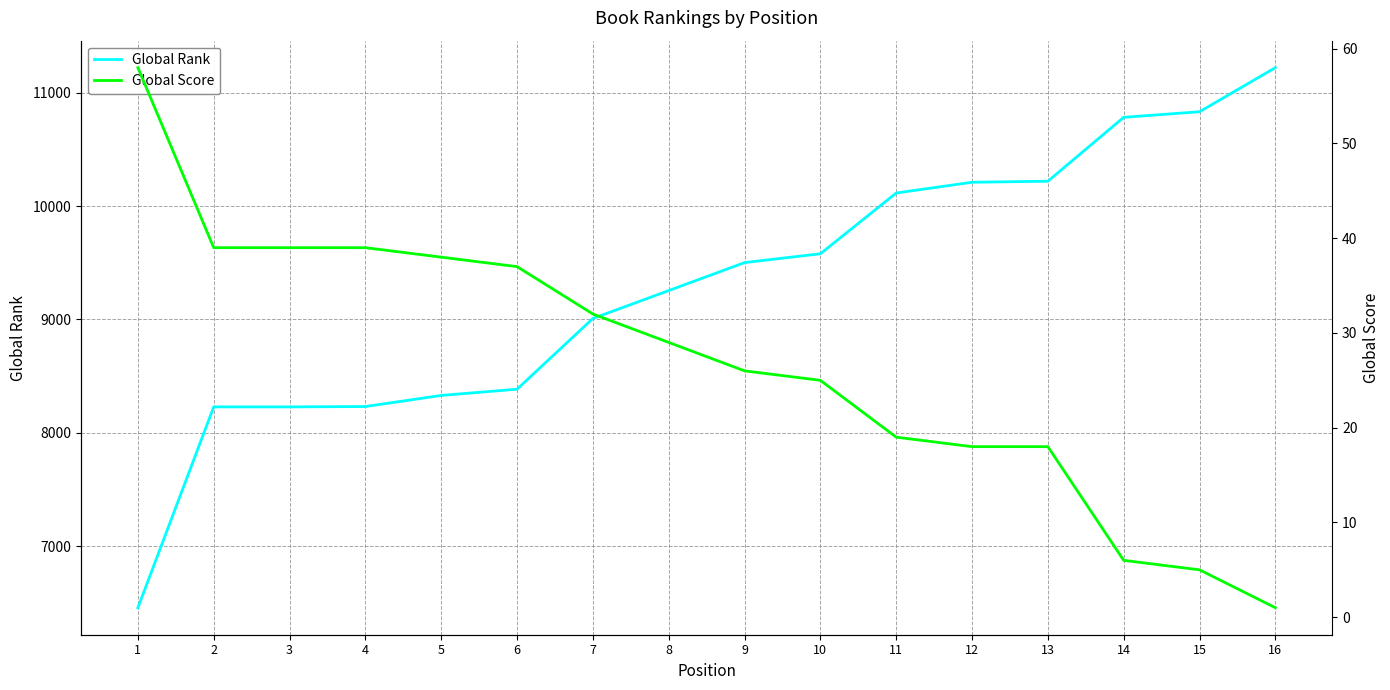

What is the total value across all series at 1?

6514